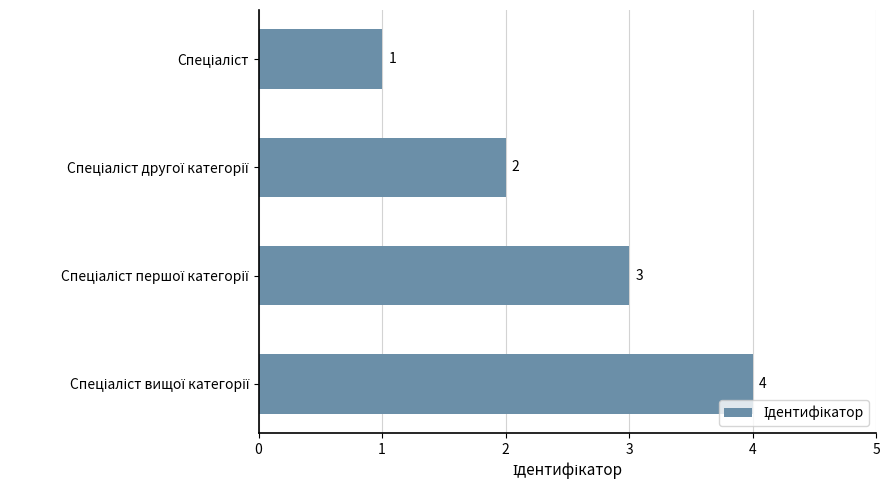

How many values are between 2 and 4?

3